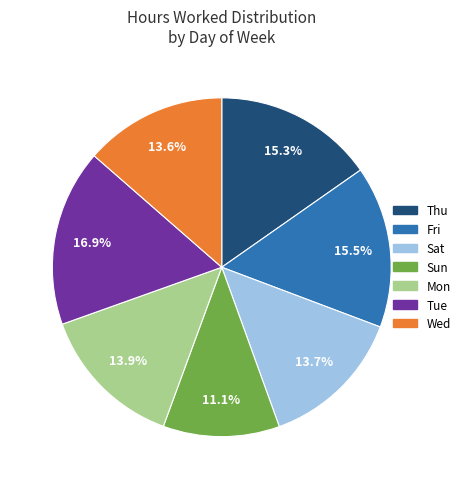

Does any single category account for the majority?

No